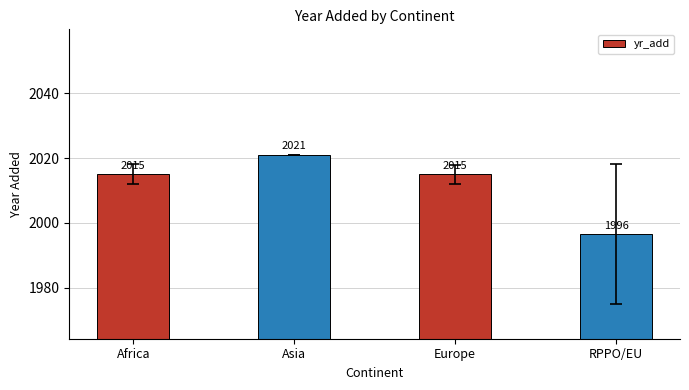

How many values are between 2015 and 2021?

3